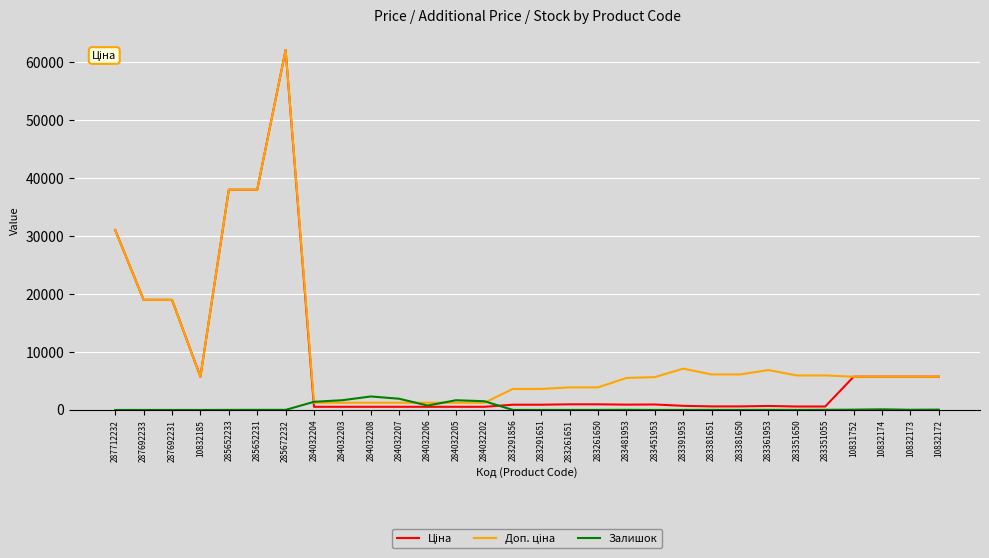

At which category is the sum across all series the highest?

285672232